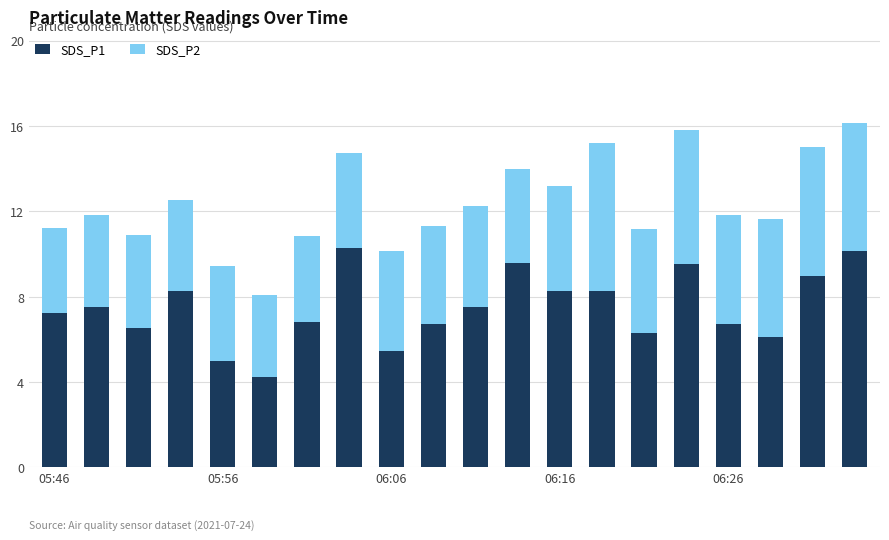

What is the average value of the SDS_P1 series?

7.5